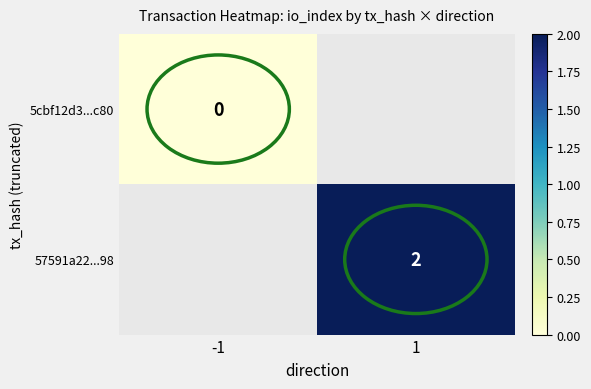

Which label corresponds to the largest value in the chart?

1